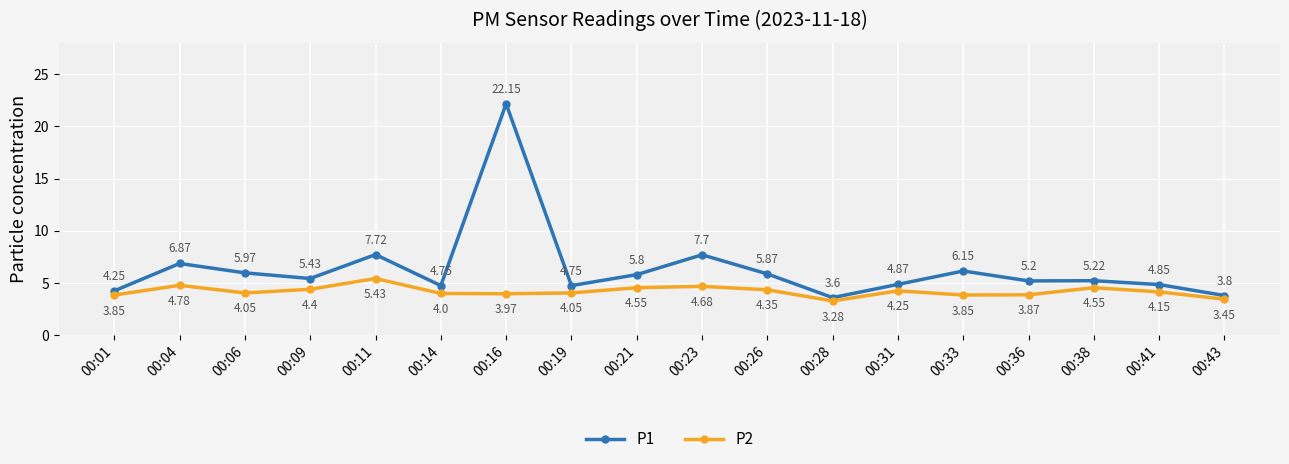

Which series has the largest total across all categories?

P1